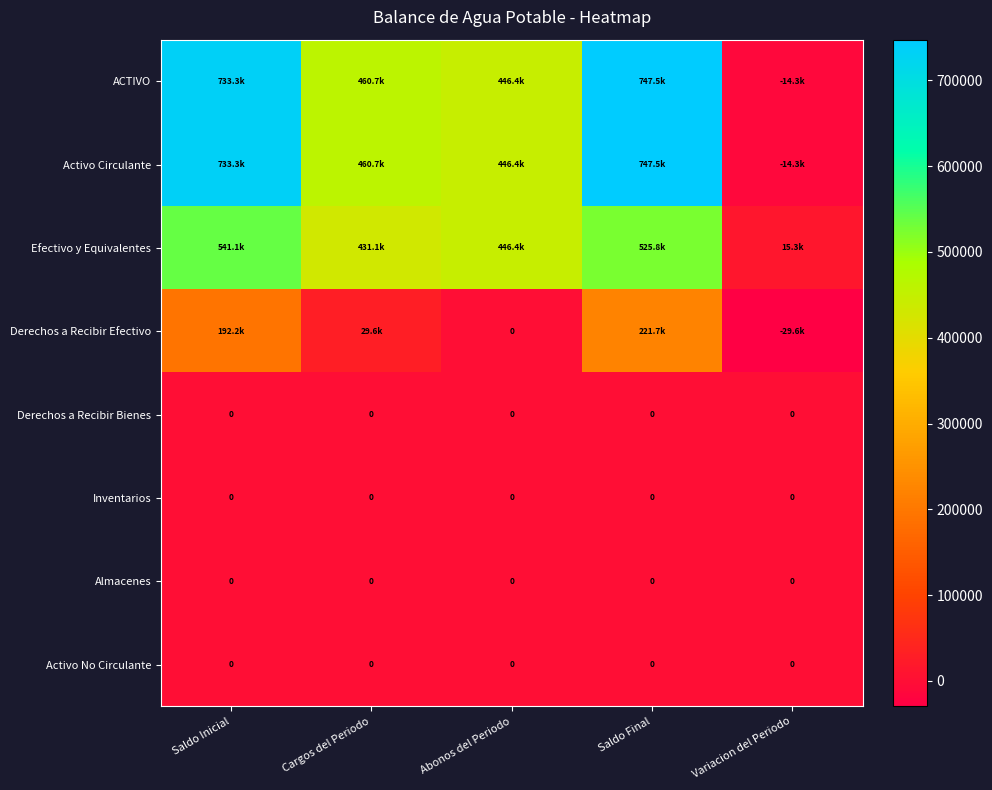

The value of ACTIVO at Abonos del Periodo is 655699.0. True or false?

False